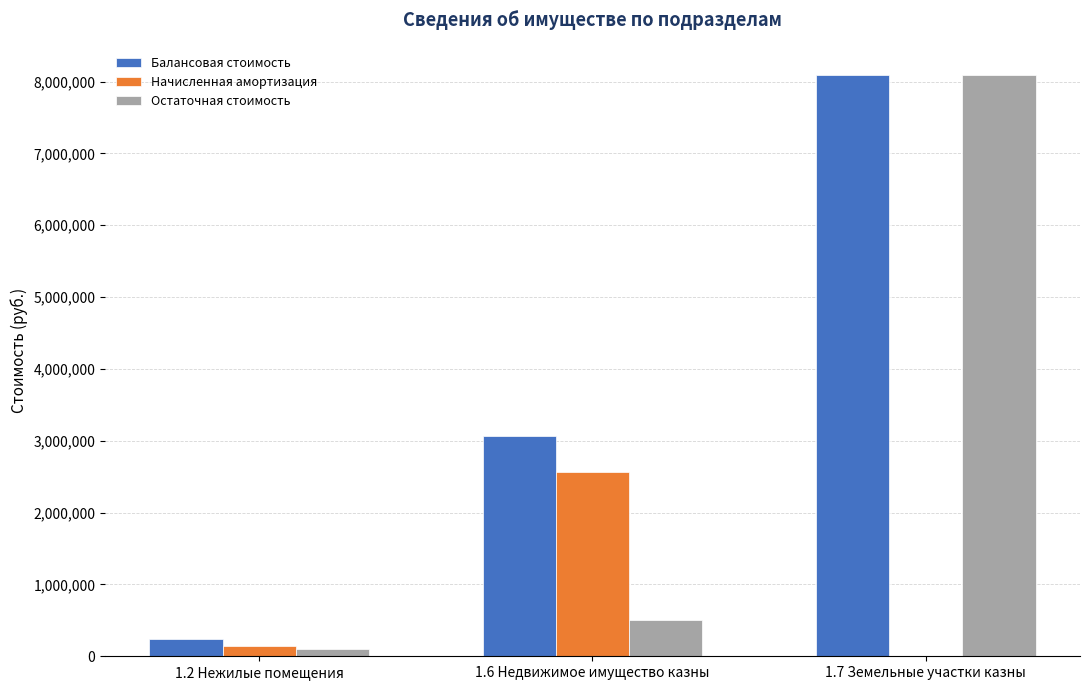

What are all the series names shown in the legend?

Балансовая стоимость, Начисленная амортизация, Остаточная стоимость